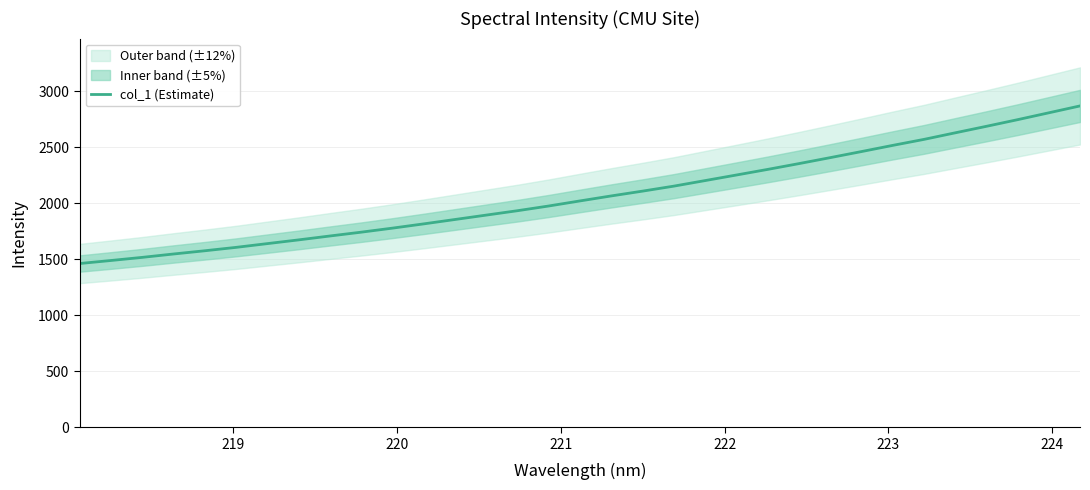

What is the maximum value shown in the chart?

2867.5